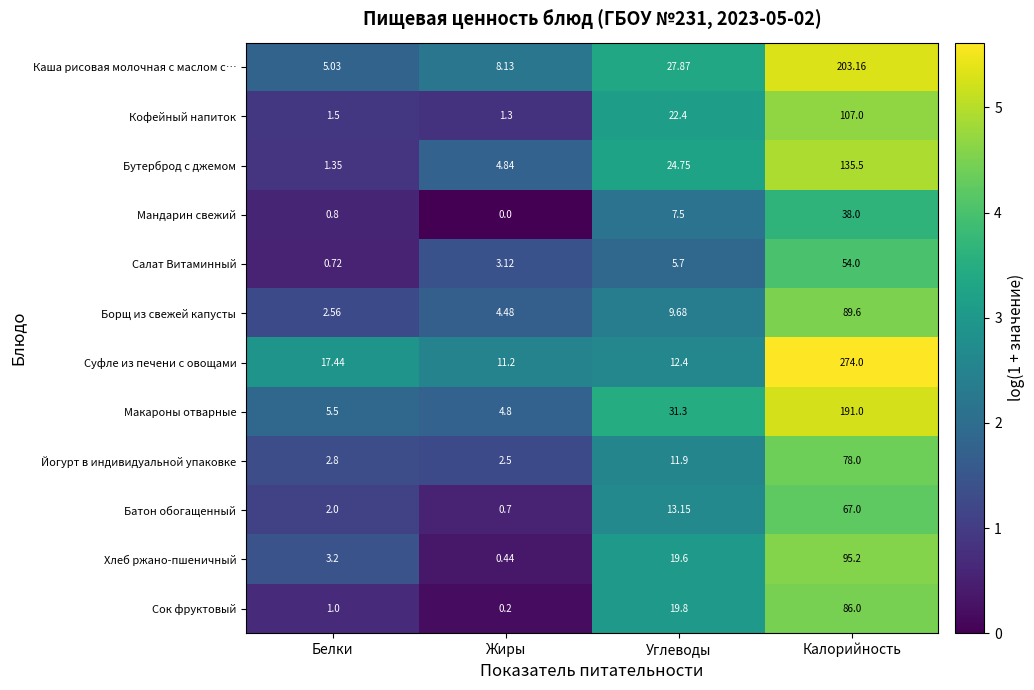

At which category is the sum across all series the highest?

Калорийность